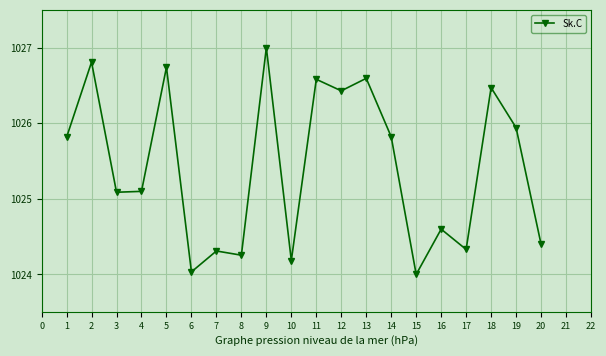

The chart shows a value of 226.9 at 1. True or false?

False